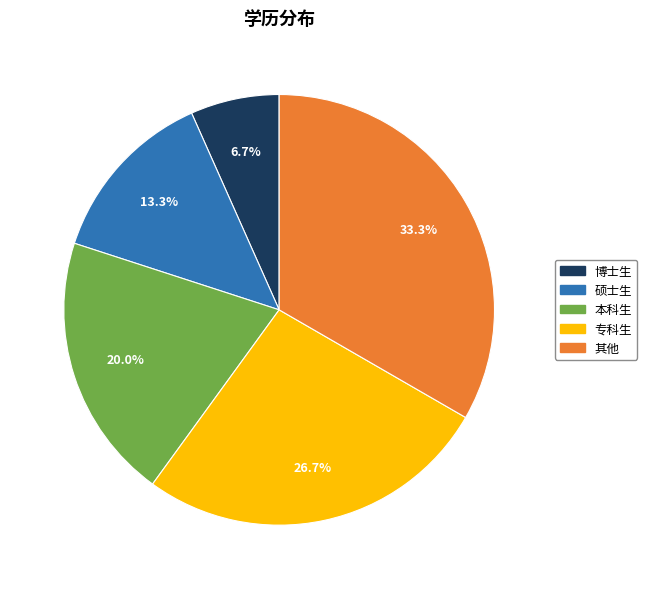

To the nearest percent, what portion does 本科生 represent?

20%